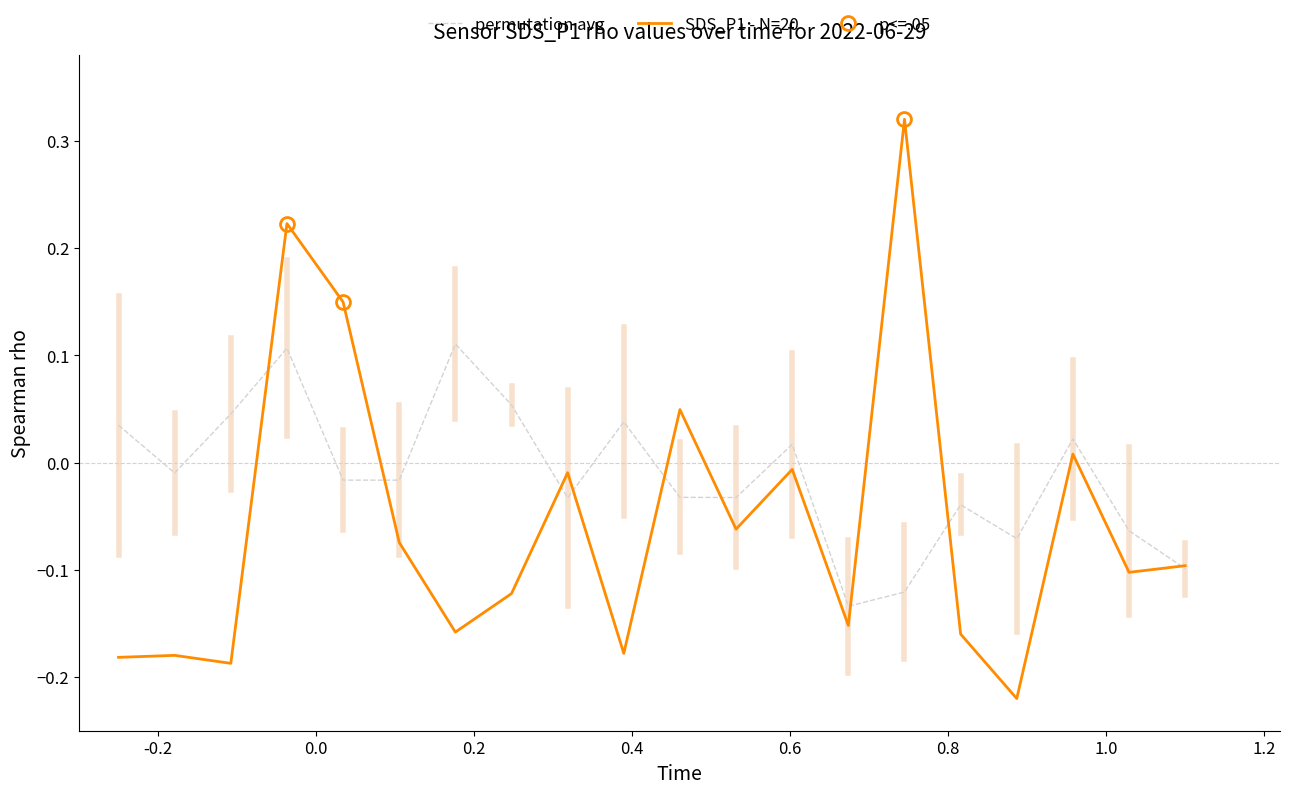

What is the value of the SDS_P1 - N=20 point at the 14th from the left?

-0.2